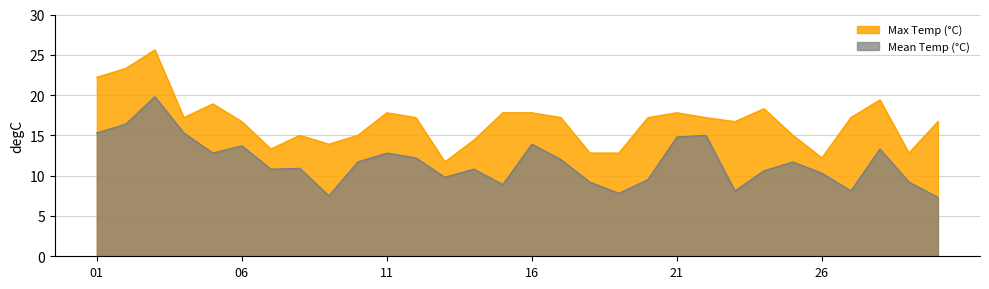

What is the difference between the maximum and minimum values in the Max Temp (°C) series?

13.9